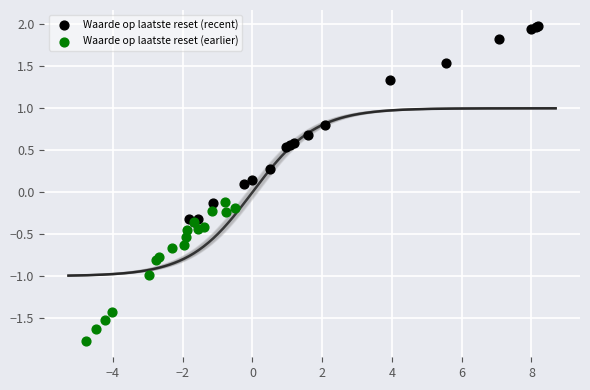

Which series contains the lowest Y value?

Waarde op laatste reset (earlier)